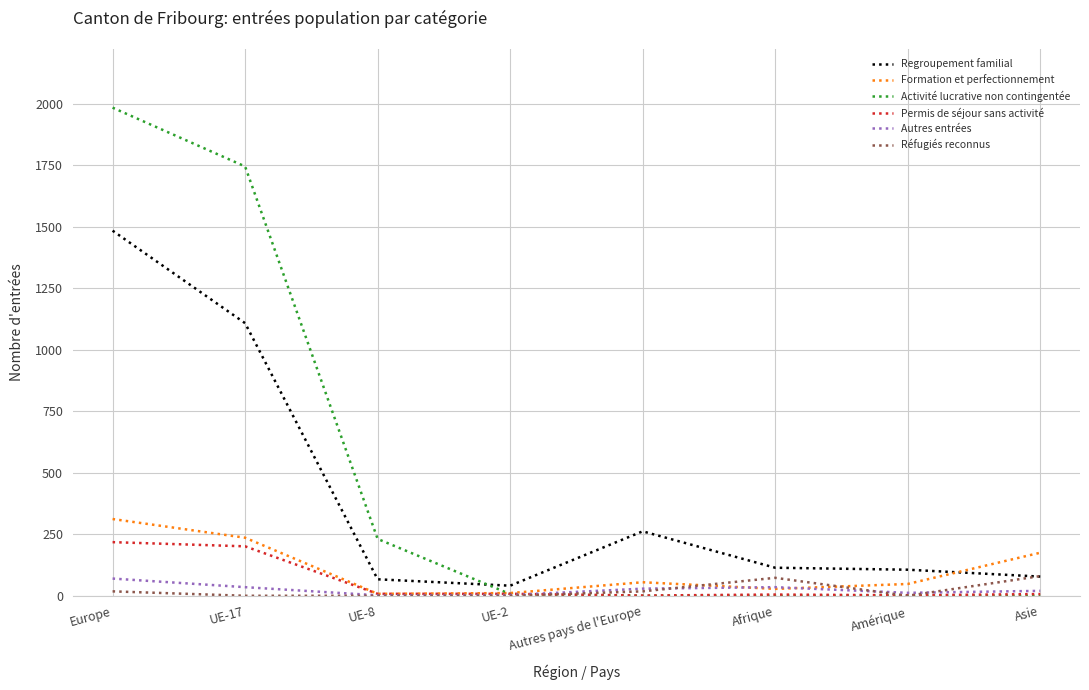

Which series has the largest total across all categories?

Activité lucrative non contingentée